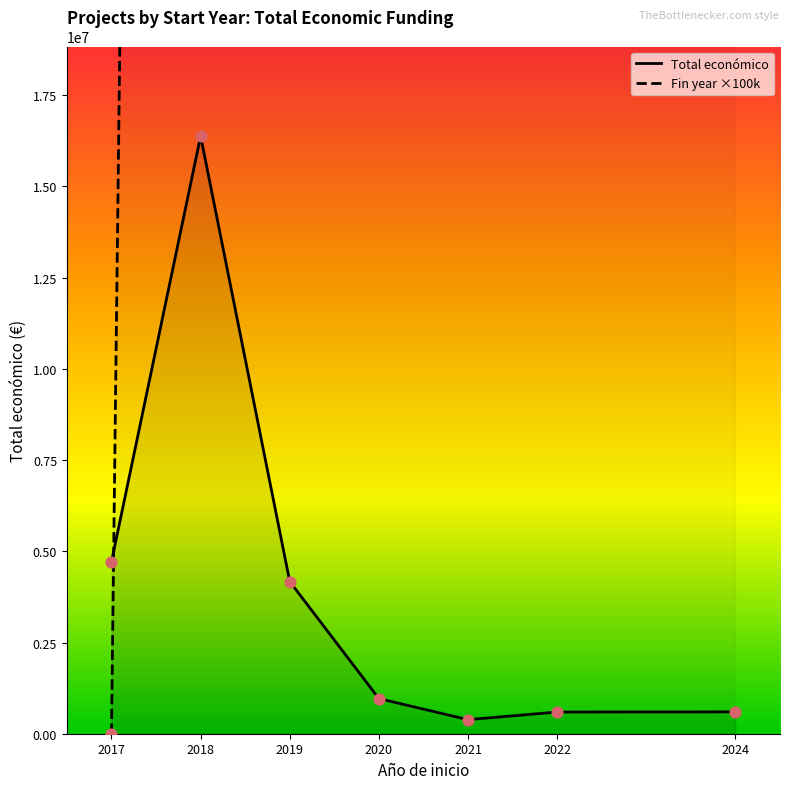

At how many categories does at least one series exceed 149826463?

6